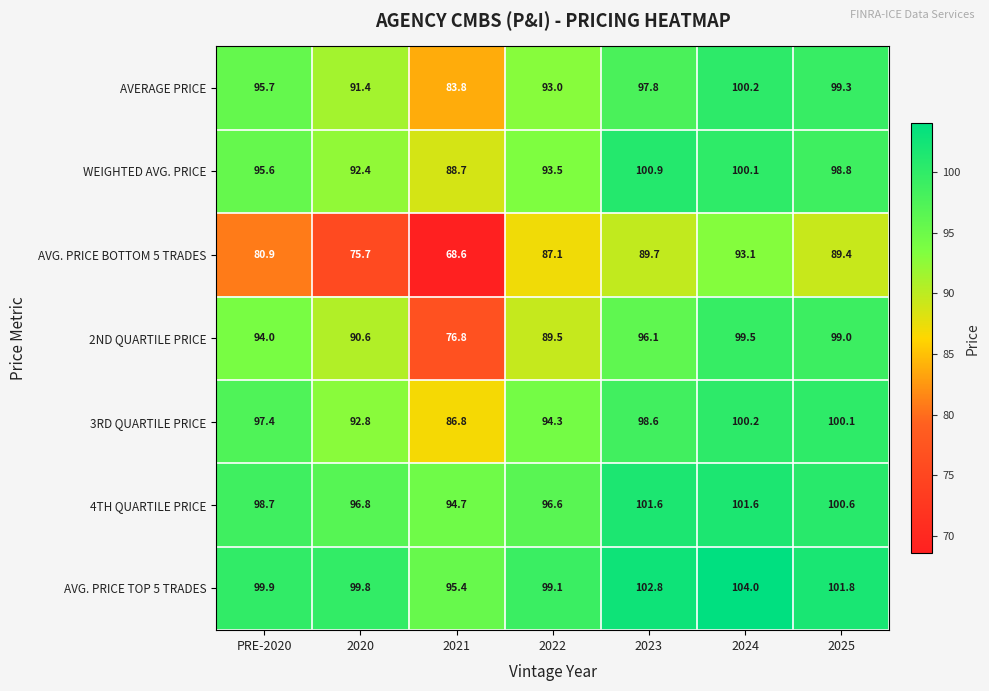

Is it true that AVERAGE PRICE equals 83.8 at 2021?

True